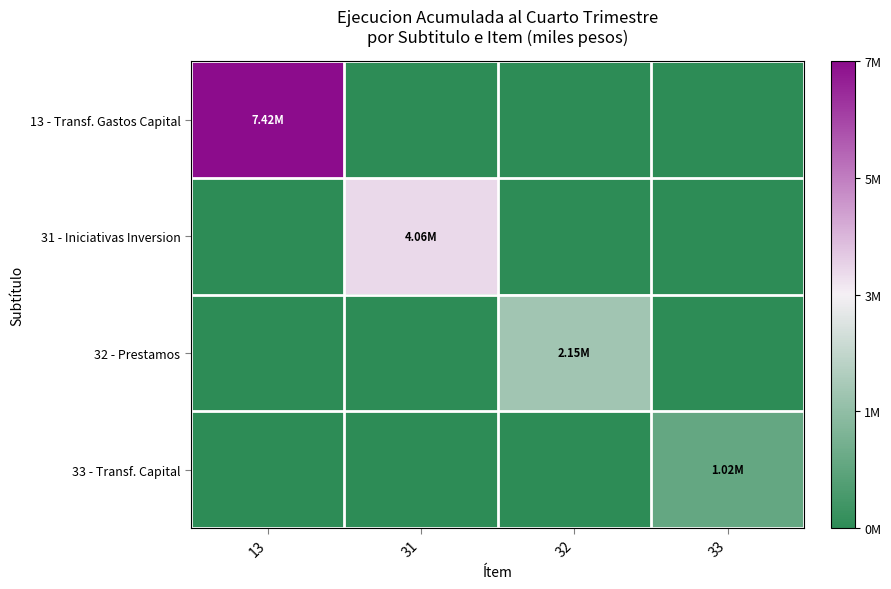

Reading left to right, list all the values displayed in this chart.

13 - Transf. Gastos Capital: 13=7415091	31=0	32=0	33=0
31 - Iniciativas Inversion: 13=0	31=4059179	32=0	33=0
32 - Prestamos: 13=0	31=0	32=2148816	33=0
33 - Transf. Capital: 13=0	31=0	32=0	33=1024856